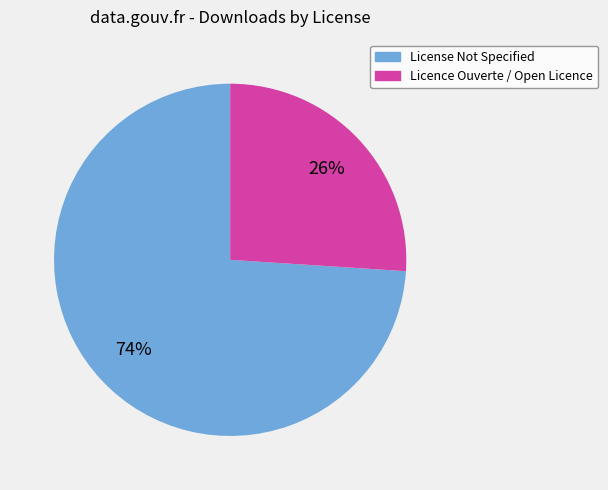

Is there a majority slice in this chart?

Yes